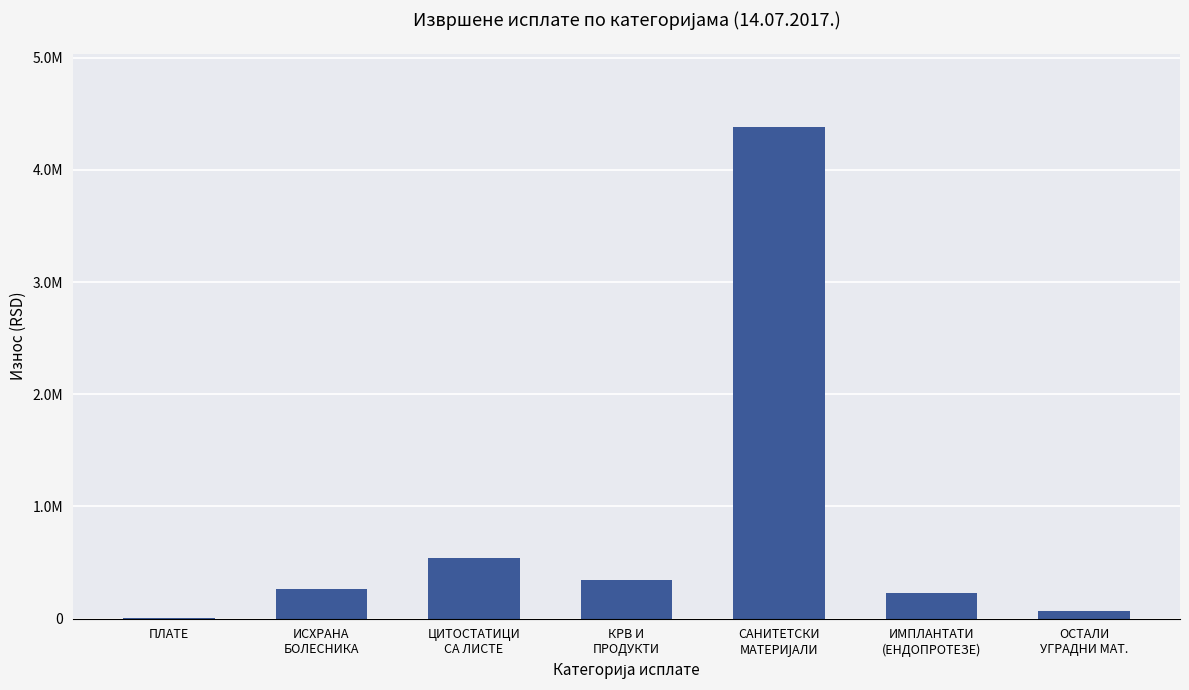

What is the value of the 1st bar from the left?

3498.5